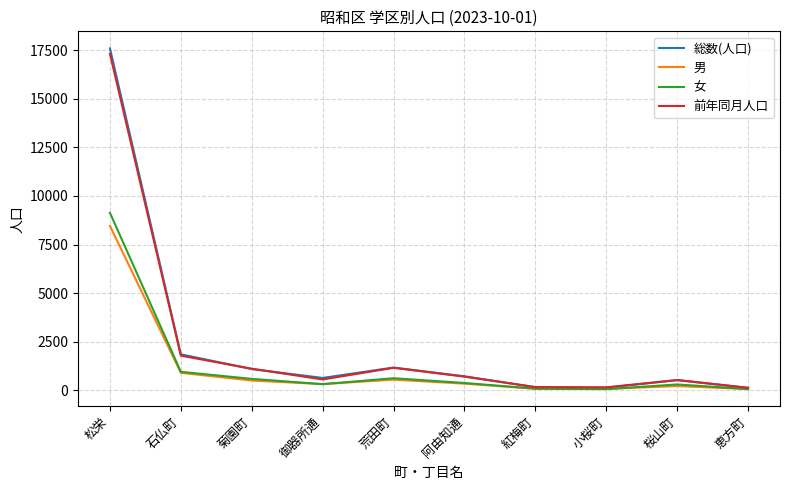

At which label does 総数(人口) reach its peak?

松栄